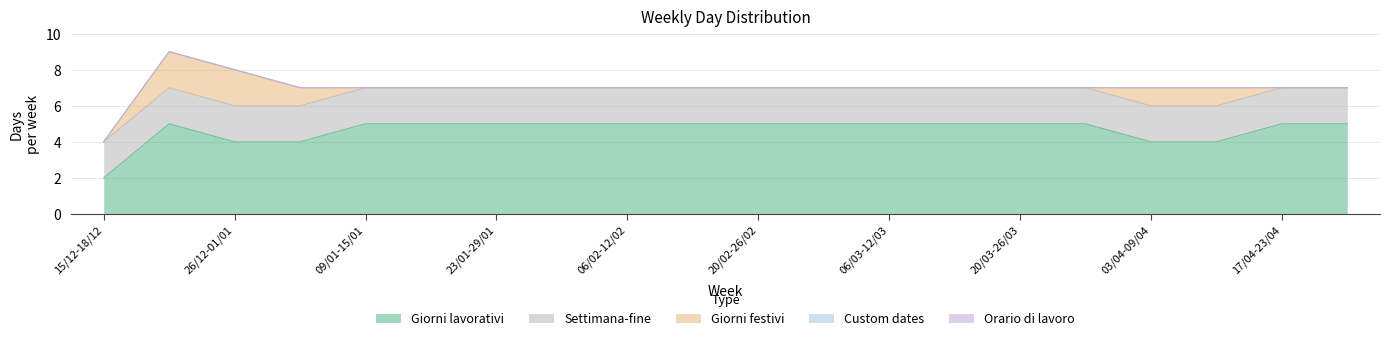

The value of Giorni lavorativi at 09/01-15/01 is 5. True or false?

True